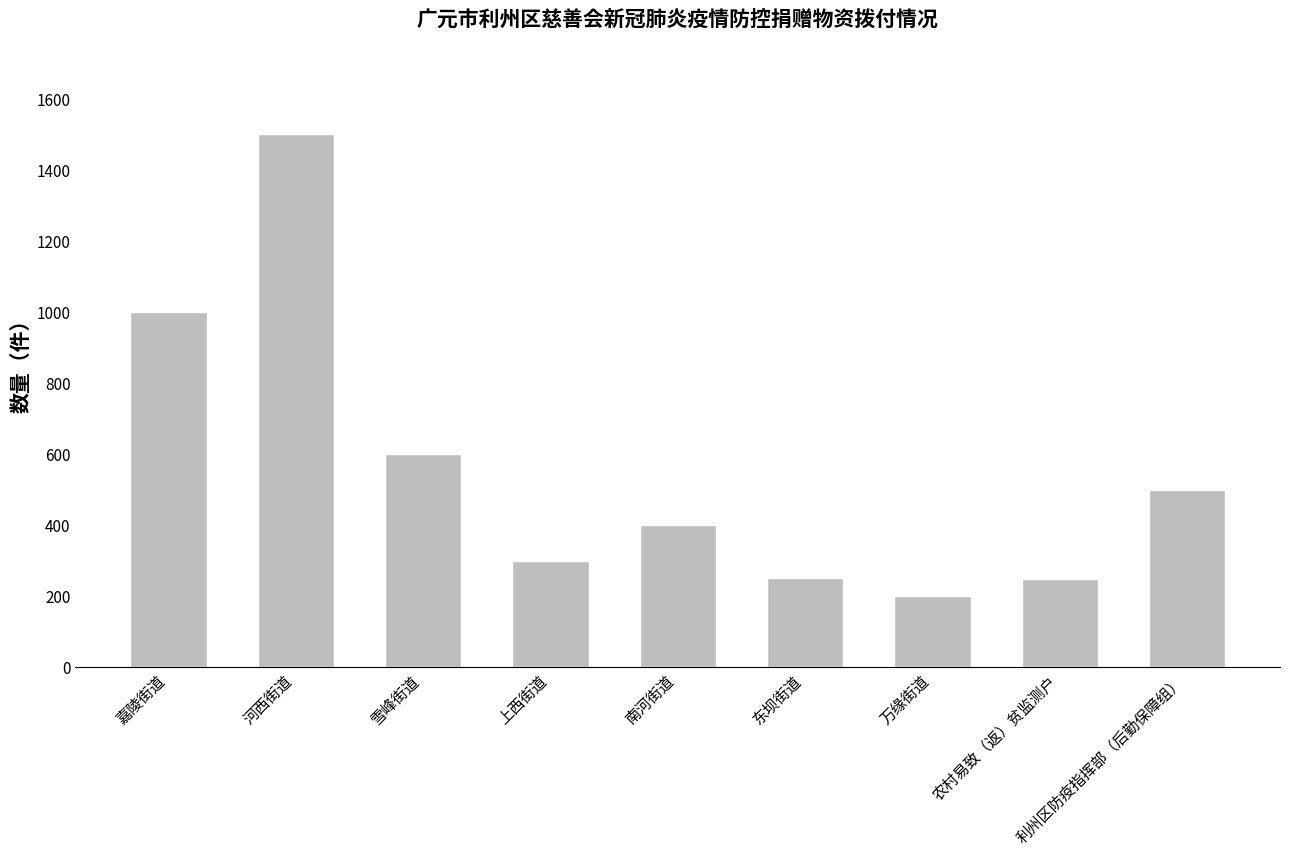

What is the label of the 5th bar from the right?

南河街道